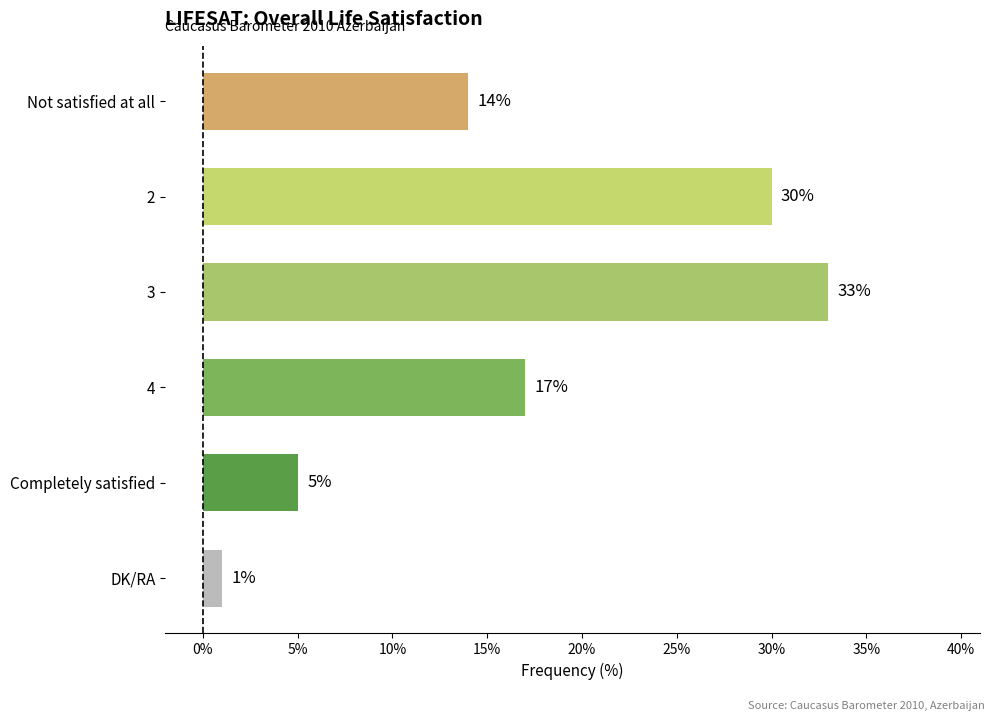

What is the average value?

17